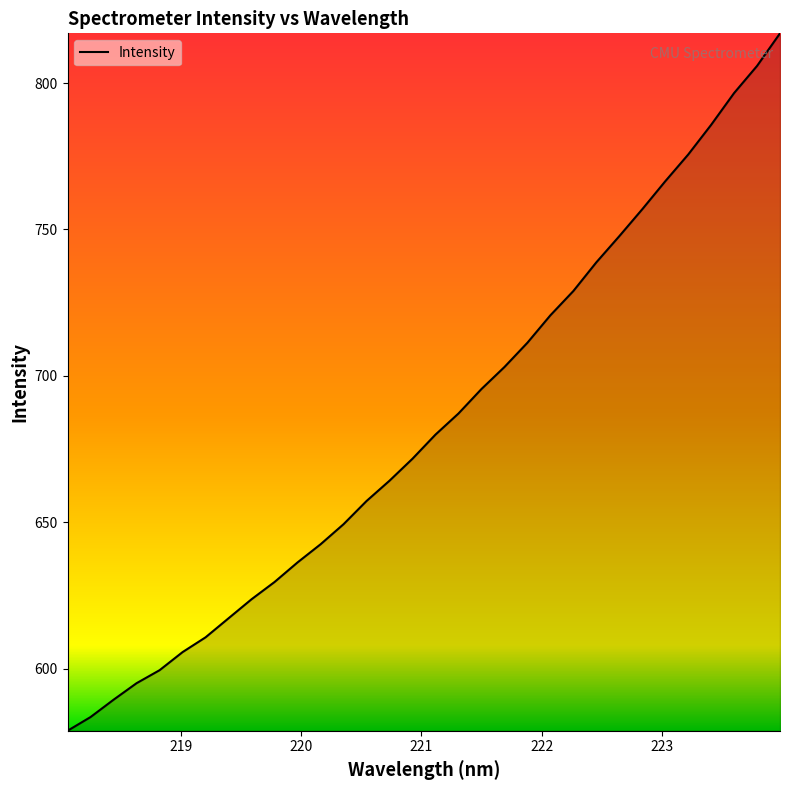

Reading left to right, transcribe all the data shown in this chart.

578.8	583.4	589.4	595.0	599.4	605.6	610.7	617.2	623.7	629.6	636.3	642.5	649.3	657.2	664.2	671.7	679.9	687.1	695.5	703.0	711.3	720.7	729.0	738.8	747.7	756.9	766.4	775.6	785.7	796.6	805.8	817.0